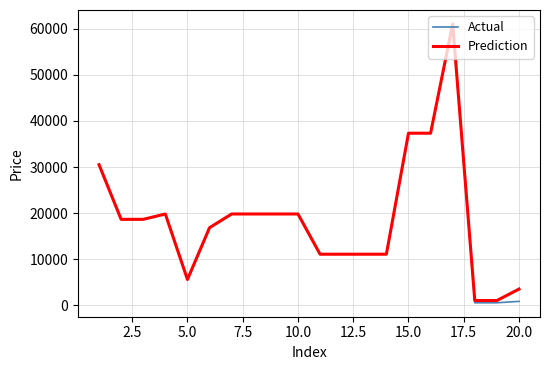

What is the sum of all Actual values?

371736.8